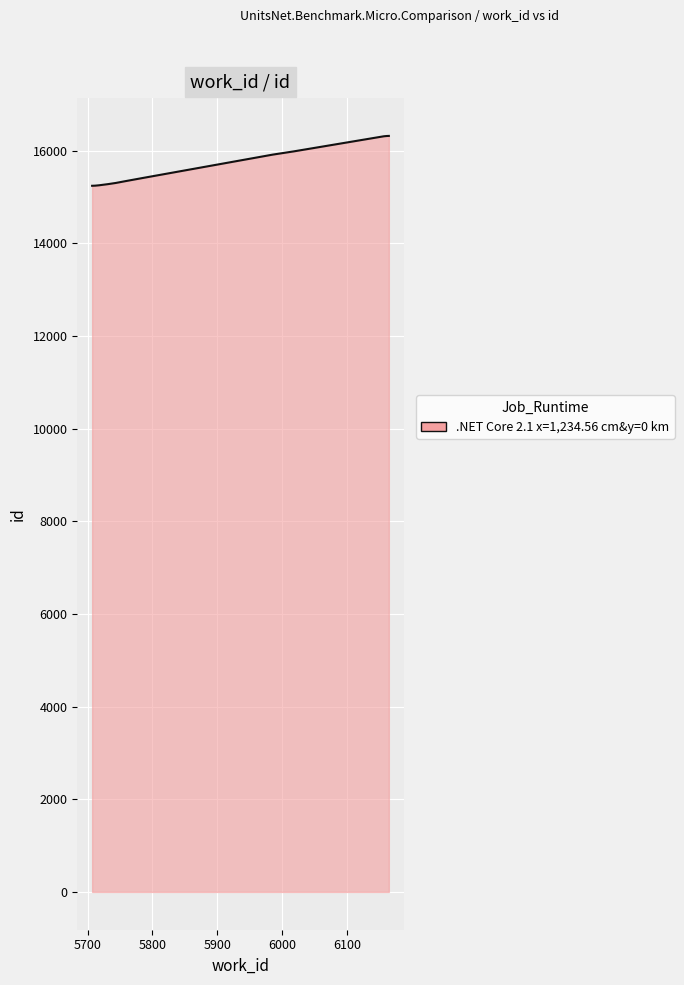

How many lines are shown in the chart?

1